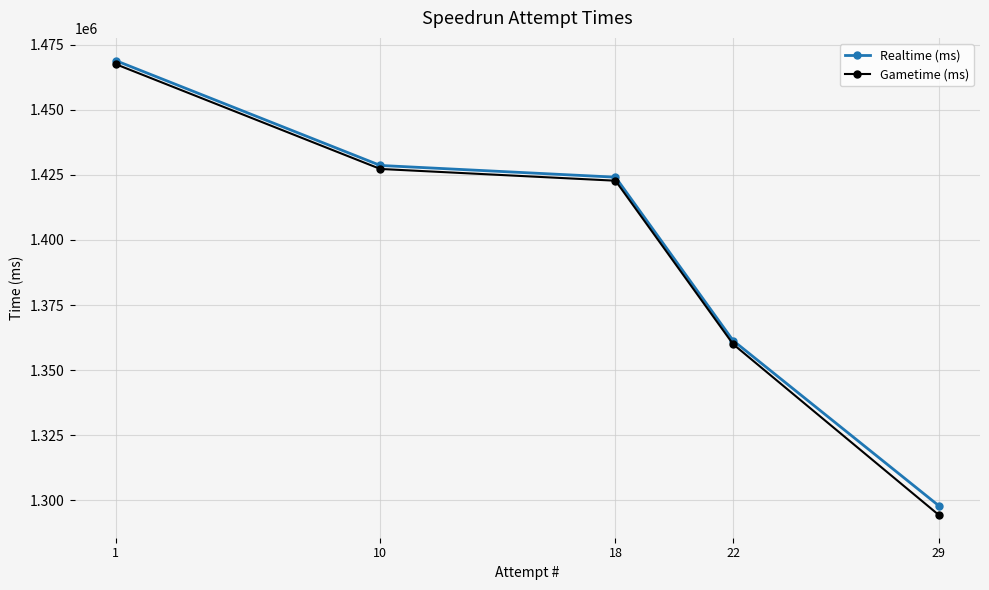

The Gametime (ms) series shows 1427267 at 10. True or false?

True